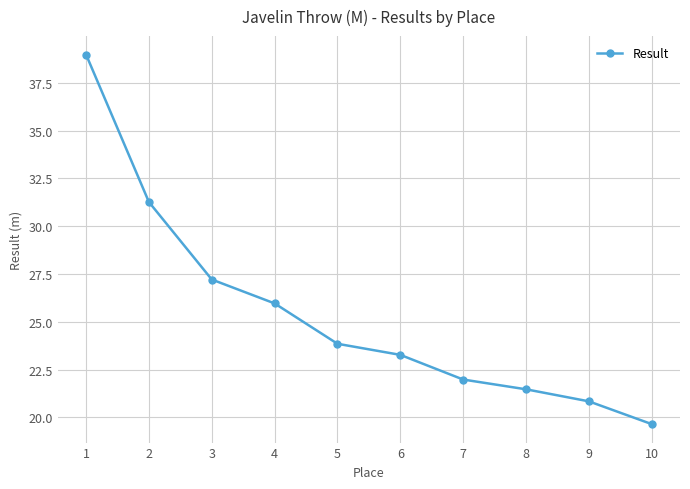

What is the value of the 5th point from the left?

23.9